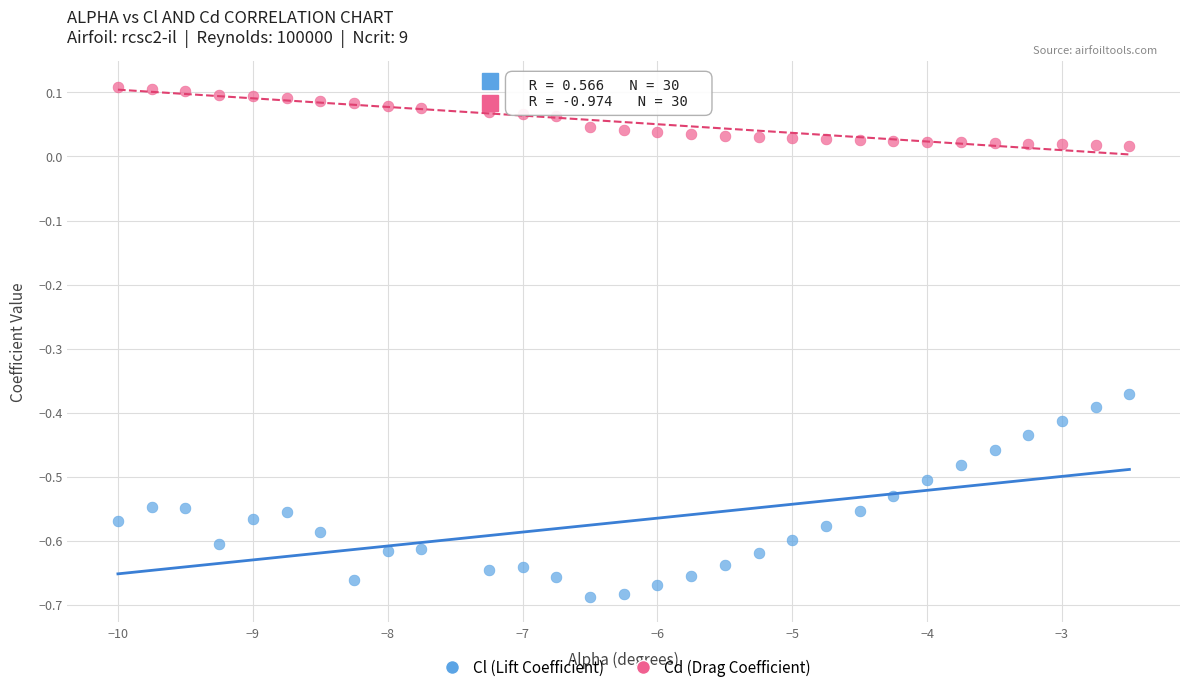

Which series reaches the minimum Y coordinate?

Cl (Lift Coefficient)